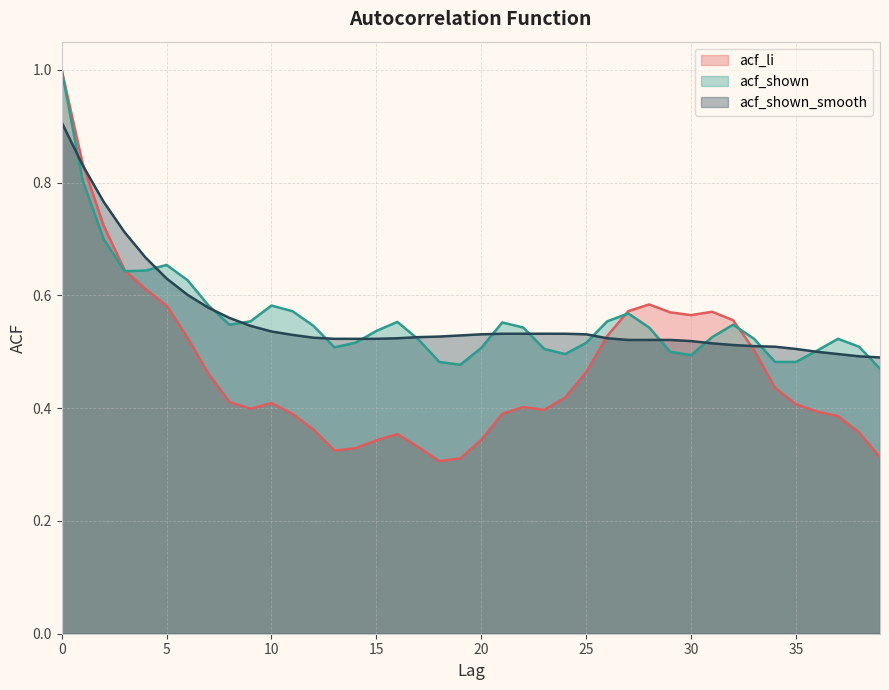

Reading left to right, what are all the values shown in this chart?

acf_li: 1.0	0.8	0.7	0.6	0.6	0.6	0.5	0.5	0.4	0.4	0.4	0.4	0.4	0.3	0.3	0.3	0.4	0.3	0.3	0.3	0.3	0.4	0.4	0.4	0.4	0.5	0.5	0.6	0.6	0.6	0.6	0.6	0.6	0.5	0.4	0.4	0.4	0.4	0.4	0.3
acf_shown: 1.0	0.8	0.7	0.6	0.6	0.7	0.6	0.6	0.5	0.6	0.6	0.6	0.5	0.5	0.5	0.5	0.6	0.5	0.5	0.5	0.5	0.6	0.5	0.5	0.5	0.5	0.6	0.6	0.5	0.5	0.5	0.5	0.5	0.5	0.5	0.5	0.5	0.5	0.5	0.5
acf_shown_smooth: 0.9	0.8	0.8	0.7	0.7	0.6	0.6	0.6	0.6	0.5	0.5	0.5	0.5	0.5	0.5	0.5	0.5	0.5	0.5	0.5	0.5	0.5	0.5	0.5	0.5	0.5	0.5	0.5	0.5	0.5	0.5	0.5	0.5	0.5	0.5	0.5	0.5	0.5	0.5	0.5